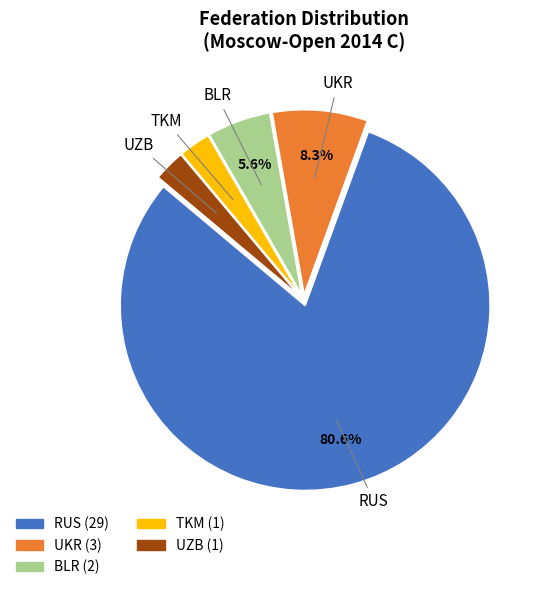

True or false: TKM accounts for 3% of the total.

True